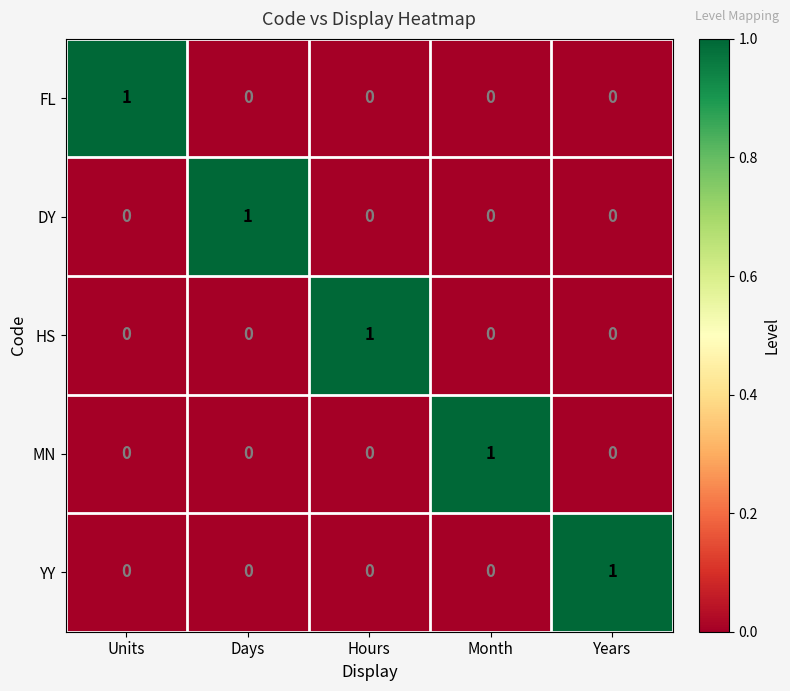

At which label does MN reach its peak?

Month